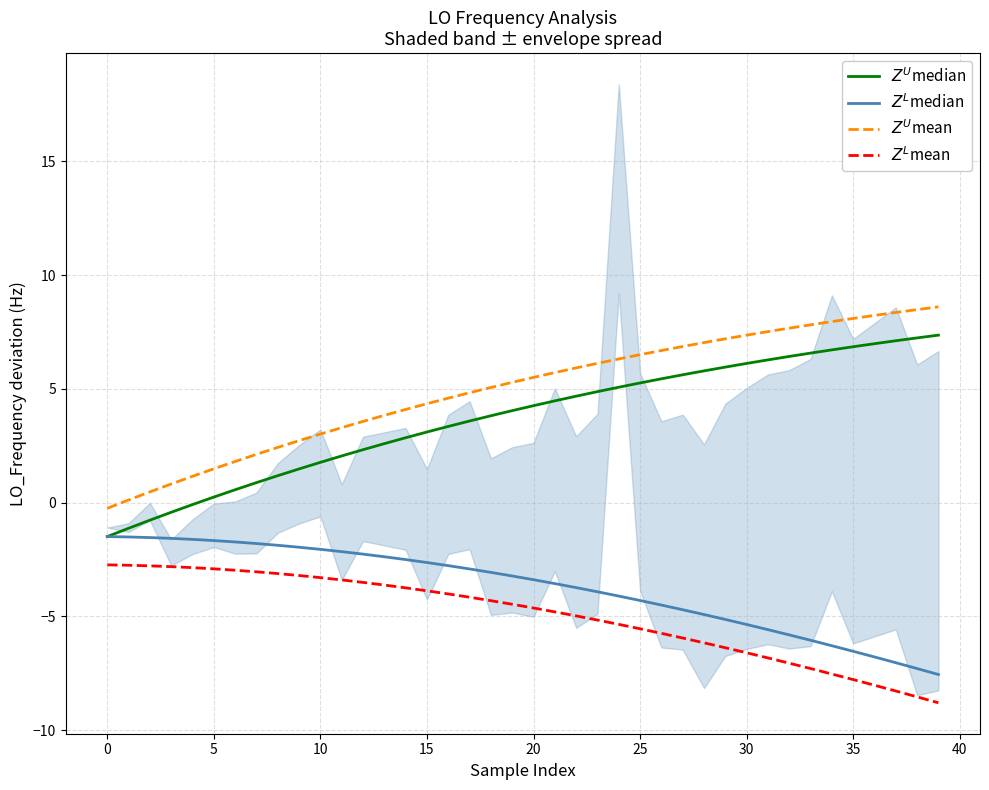

What is the smallest value displayed?

-8.8